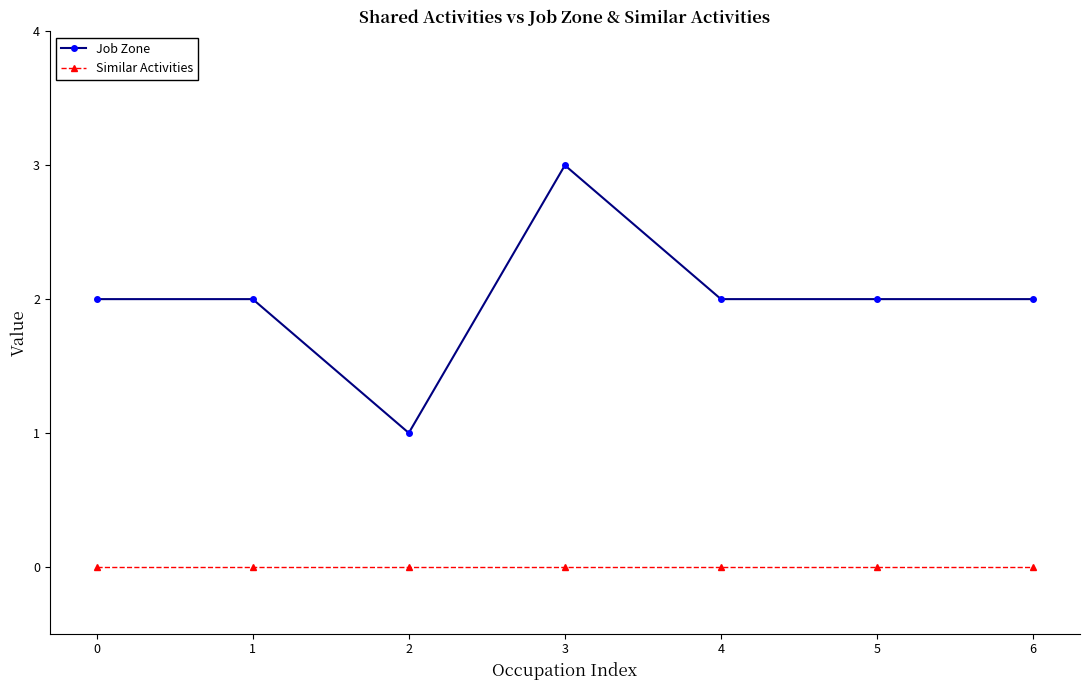

What is the difference between the Job Zone values at 2 and 5?

1